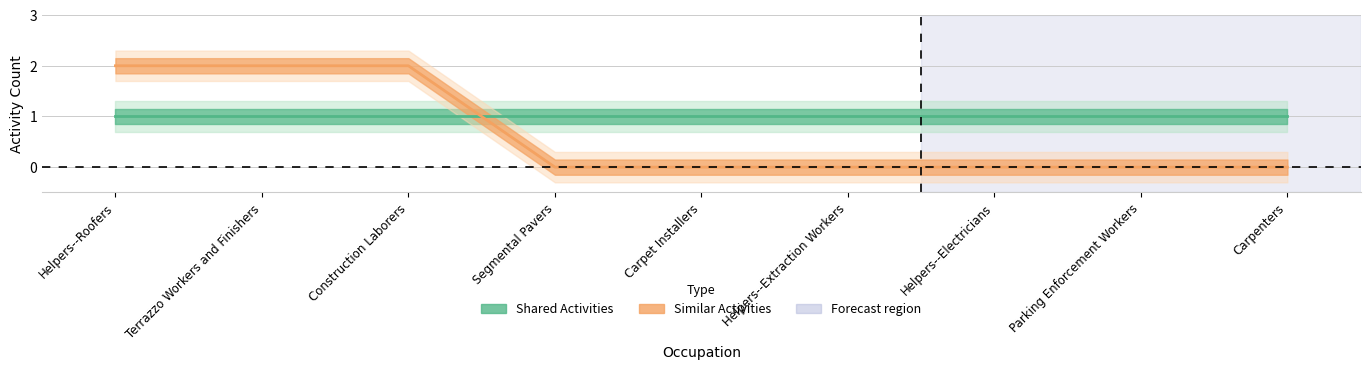

Count the number of categories in the chart.

9